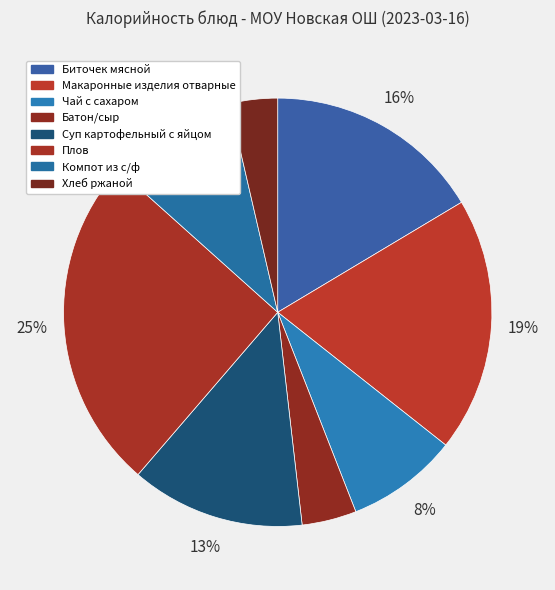

What is the change in value from Биточек мясной to Батон/сыр?

-156.4